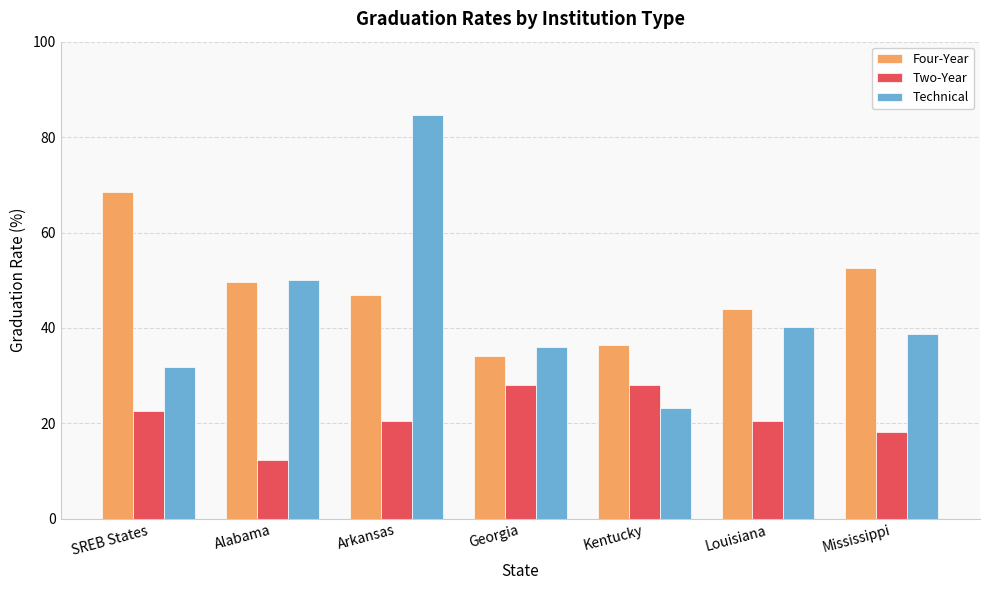

Rank the series by their average value, from lowest to highest.

Two-Year, Technical, Four-Year